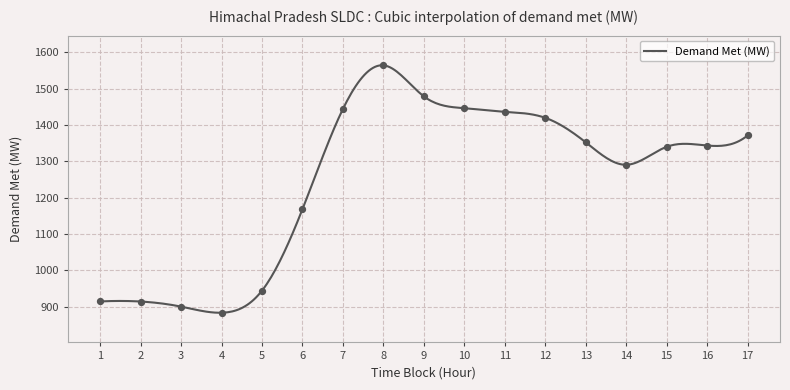

Between 16 and 2, which is larger?

16